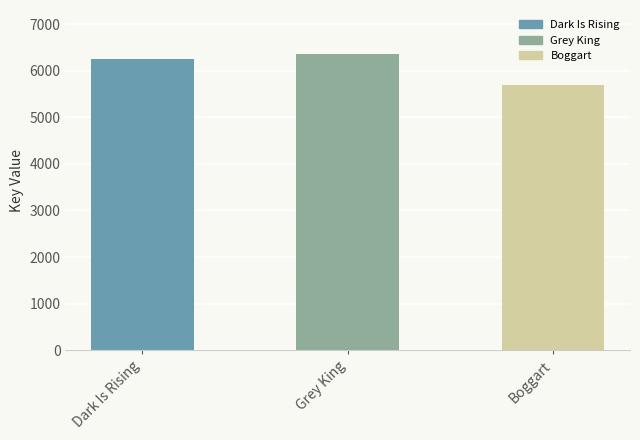

Reading left to right, transcribe all the data shown in this chart.

6248	6354	5685